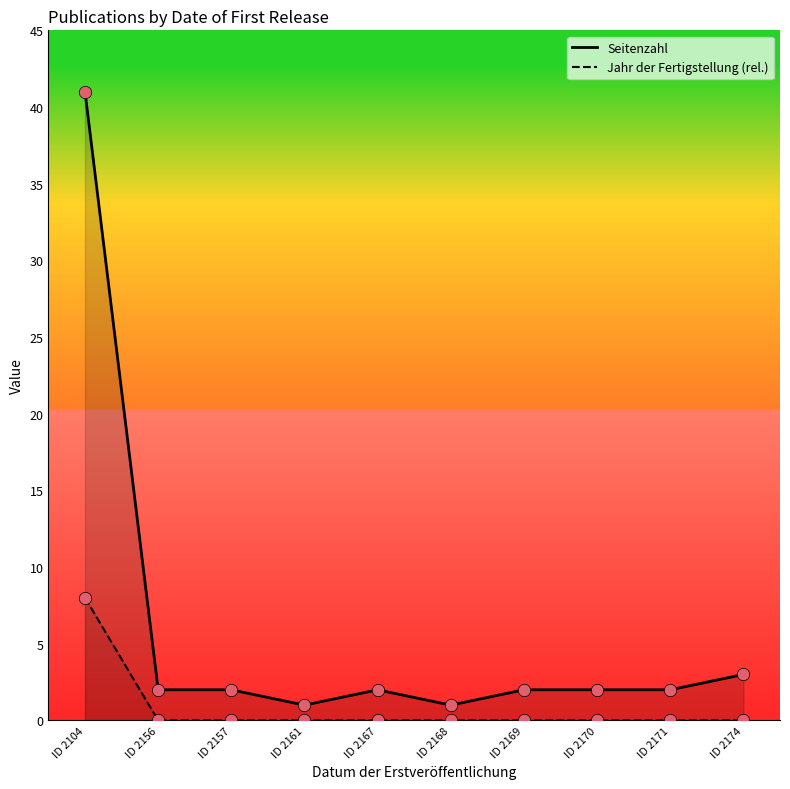

Which series reaches the minimum Y coordinate?

Jahr der Fertigstellung (rel.)